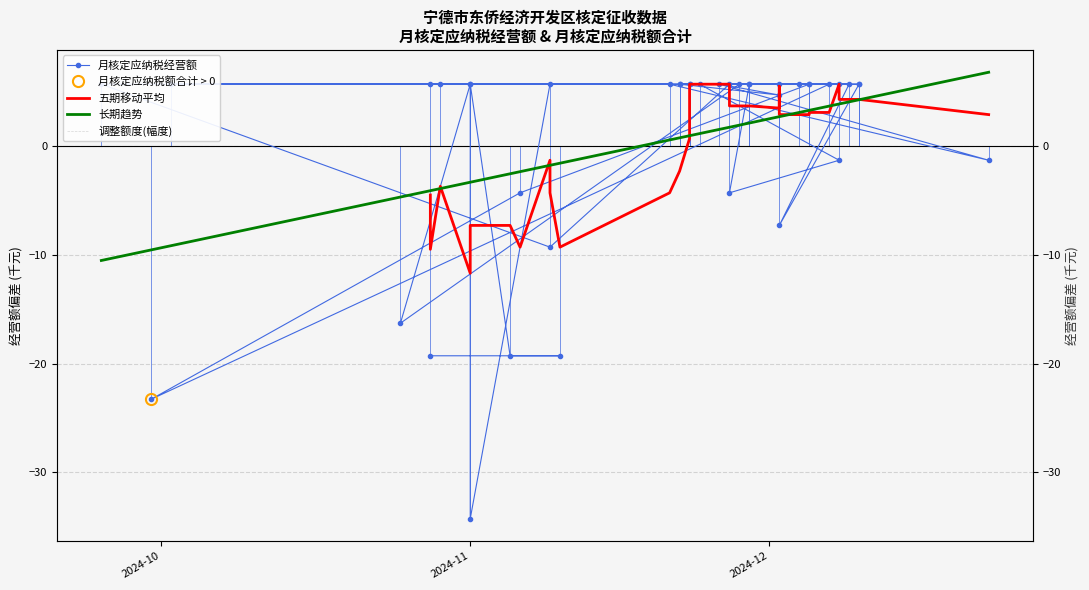

How many lines are shown in the chart?

4